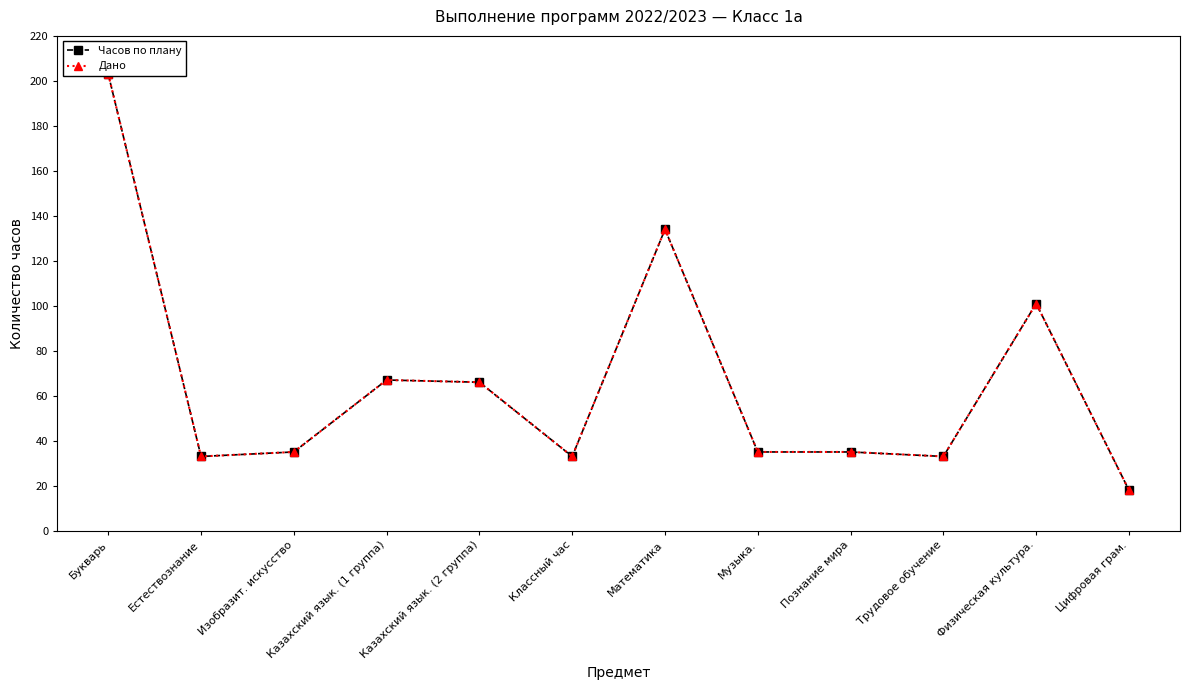

What is the sum of the Дано values at Казахский язык. (2 группа) and Познание мира?

101